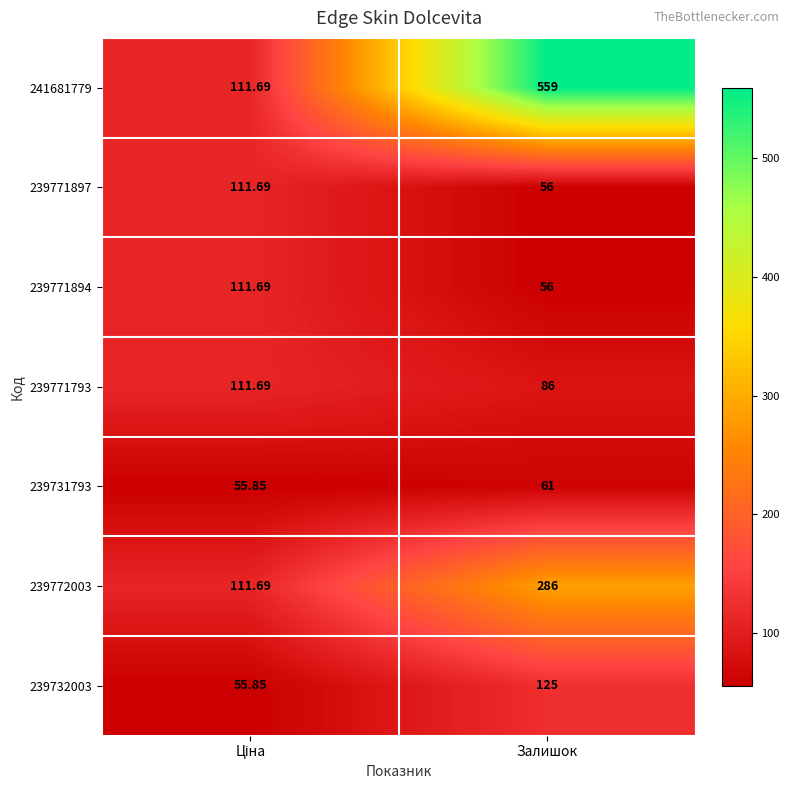

Which category has the highest value in the 239731793 series?

Залишок